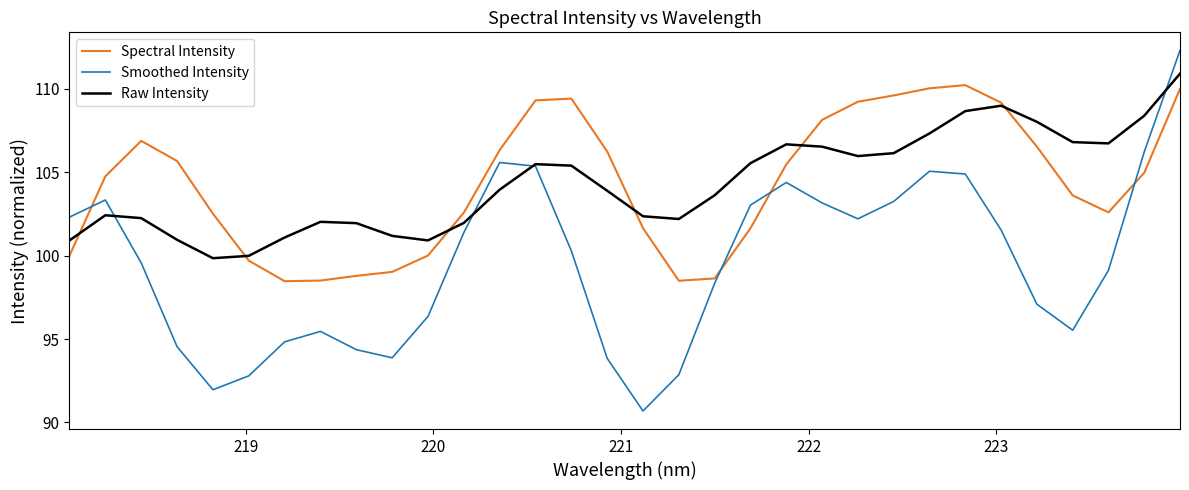

What is the maximum value shown in the chart?

112.3